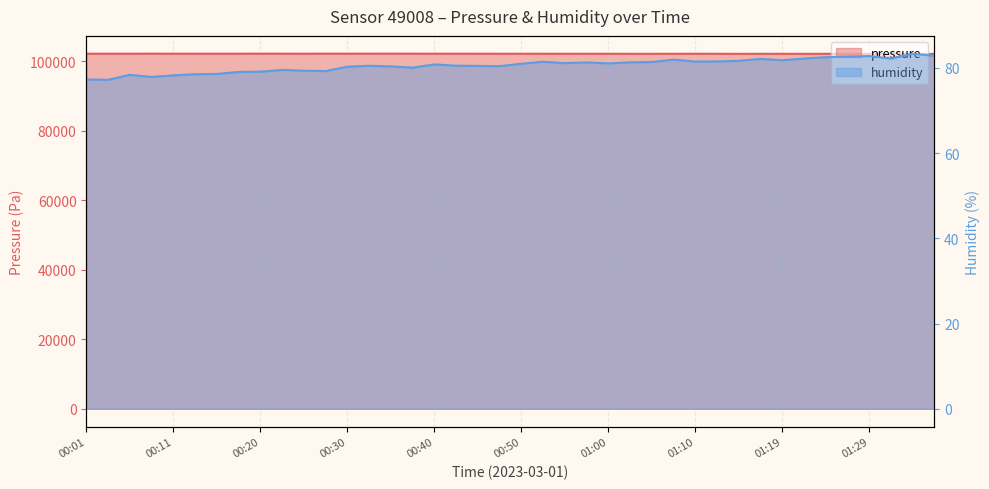

True or false: humidity and pressure intersect in this chart.

False